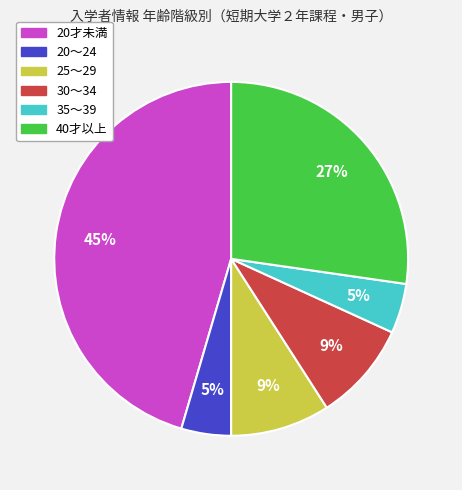

Does any single category account for the majority?

No